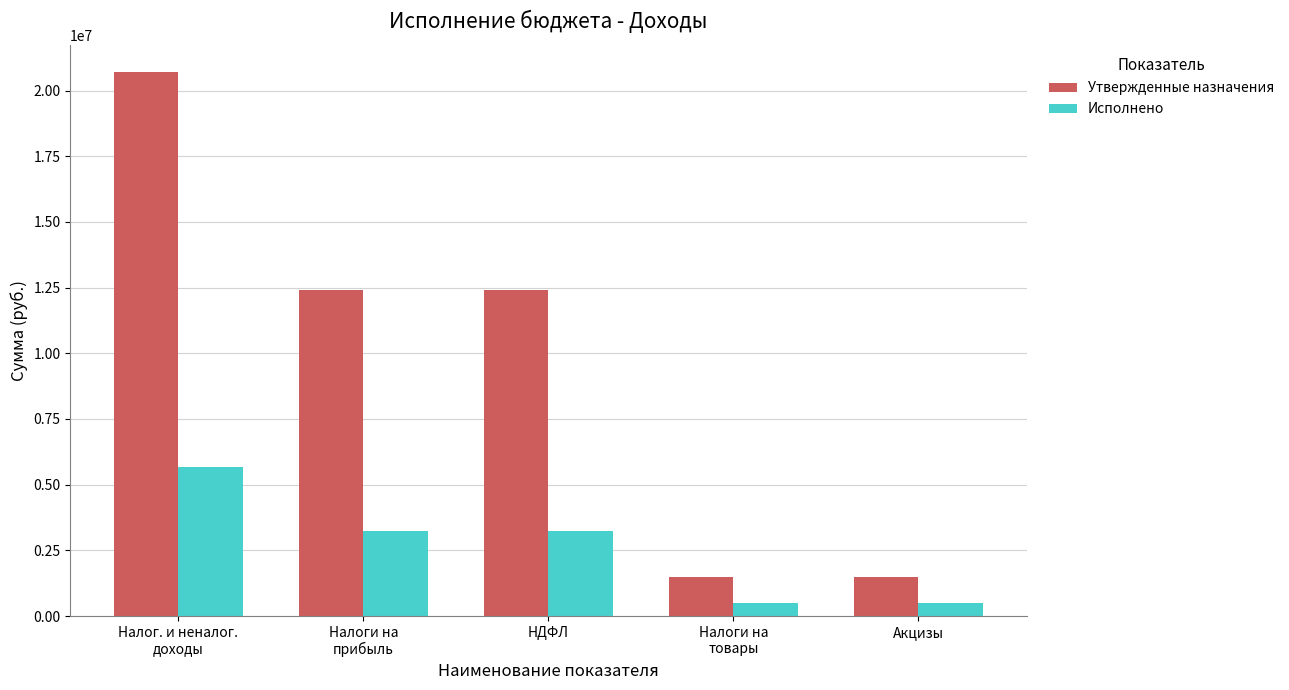

What is the label of the 5th bar from the left?

Акцизы